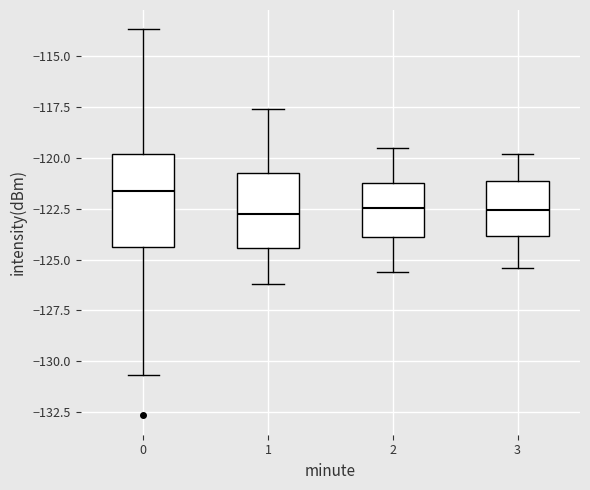

Reading left to right, transcribe this box plot: for each box, give where its median line is, the range the box spans, and where its two whiskers end, as read against the y-axis. The values are not printed on the chart, so give them approximately, as read against the axis.

0: median -121.5, box -124.5 to -120.0, whiskers -130.5 to -113.5
1: median -122.5, box -124.5 to -120.5, whiskers -126.0 to -117.5
2: median -122.5, box -124.0 to -121.0, whiskers -125.5 to -119.5
3: median -122.5, box -124.0 to -121.0, whiskers -125.5 to -120.0